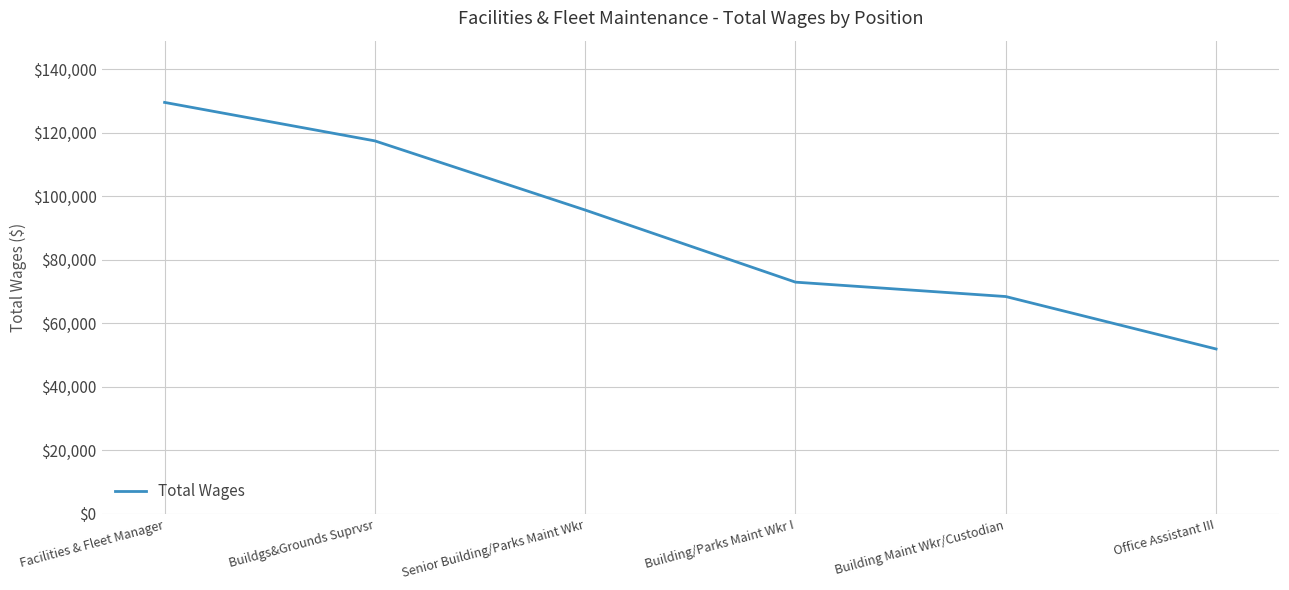

Reading right to left, transcribe all the data shown in this chart.

Office Assistant III=51934	Building Maint Wkr/Custodian=68438	Building/Parks Maint Wkr I=72969	Senior Building/Parks Maint Wkr=95665	Buildgs&Grounds Suprvsr=117430	Facilities & Fleet Manager=129542